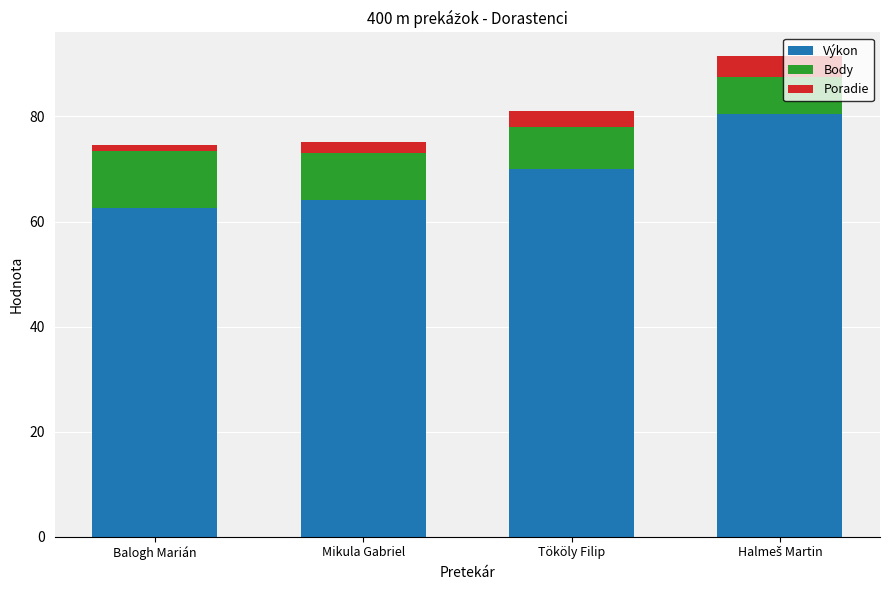

What is the difference between the maximum and second lowest values in the Výkon series?

16.3